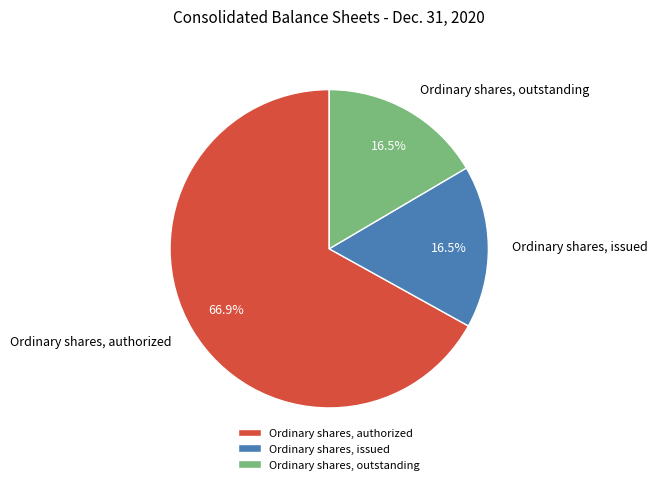

How many slices are in this pie chart?

3